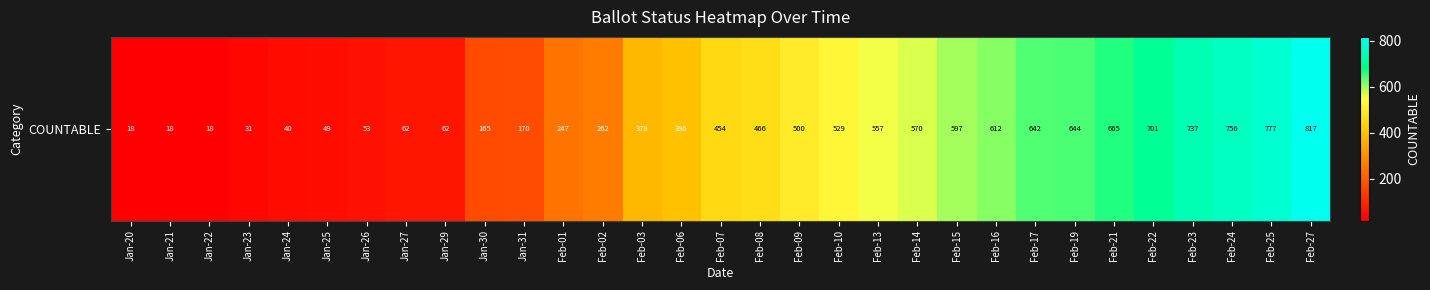

True or false: the data shows 18 at Jan-22.

True